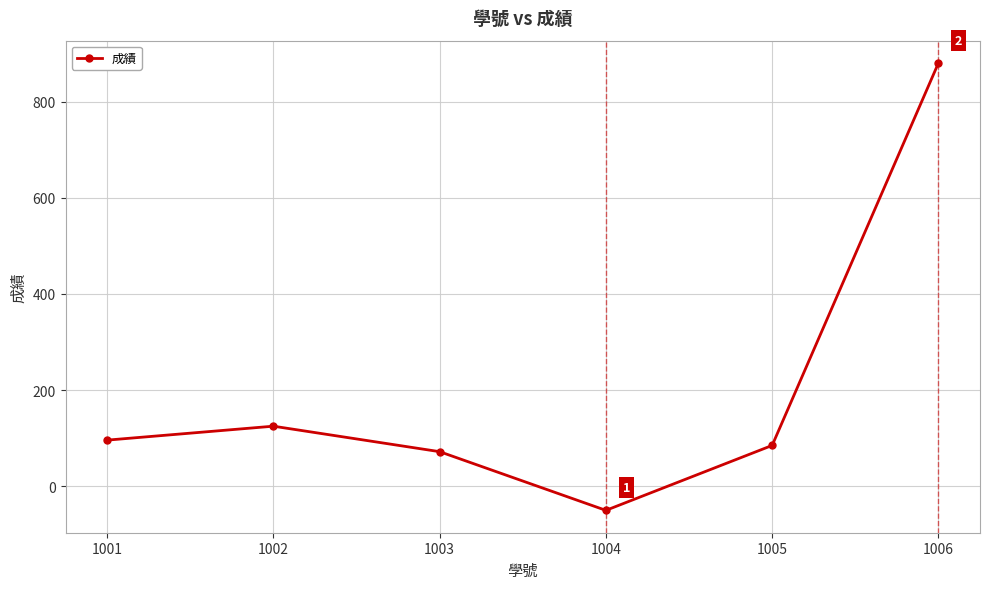

The value at 1002 is 125. True or false?

True